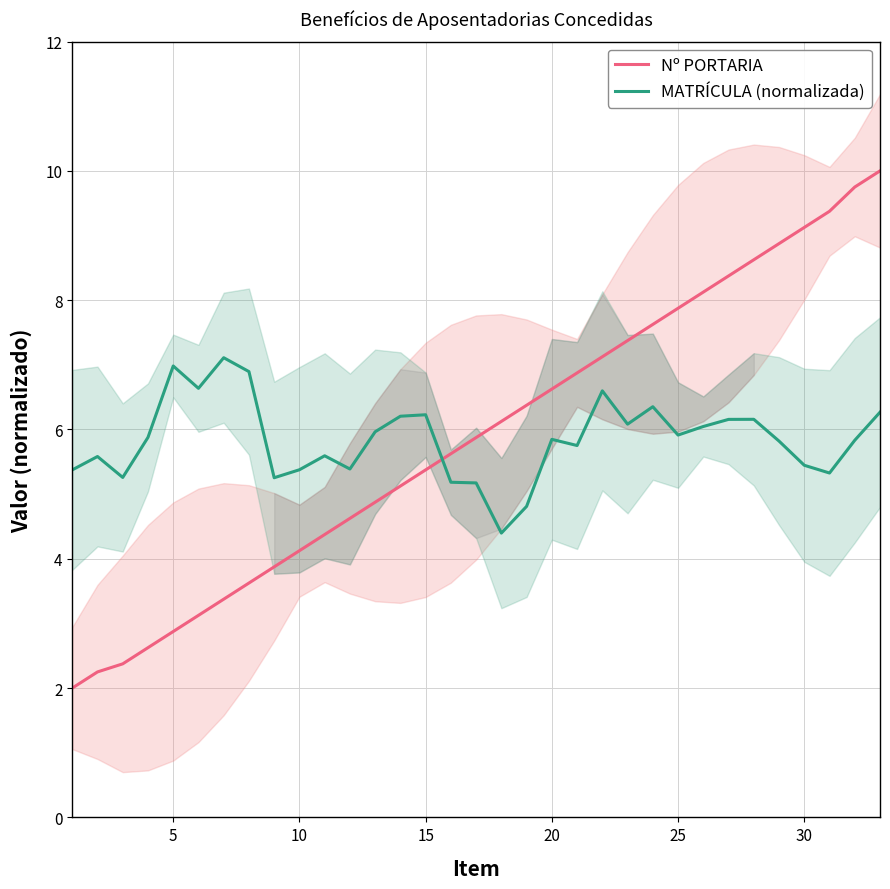

How many intersections are there between MATRÍCULA (normalizada) and Nº PORTARIA?

1